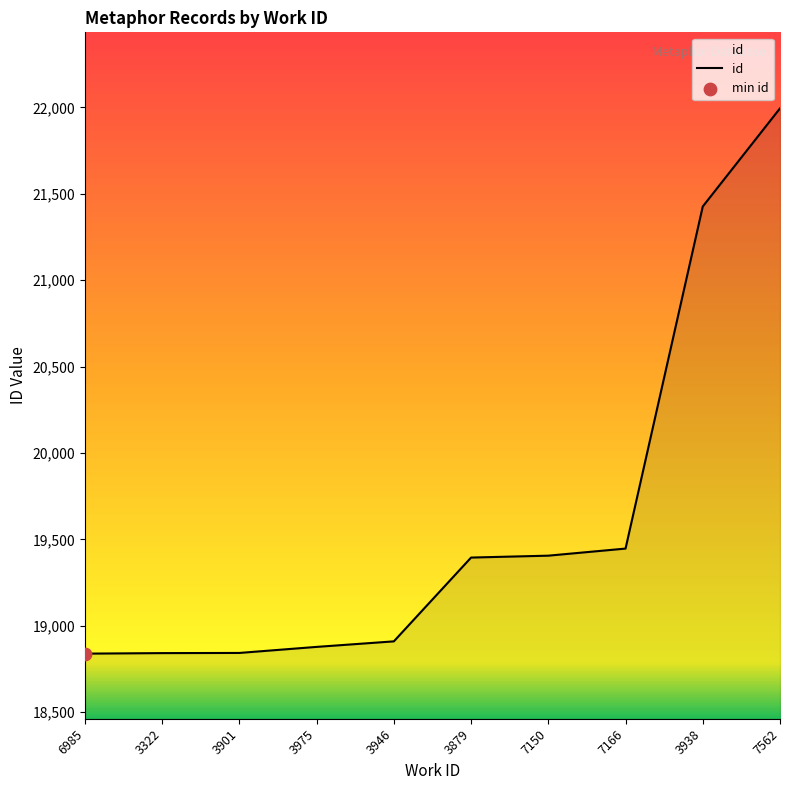

What is the change in value from 6985 to 3946?

+71